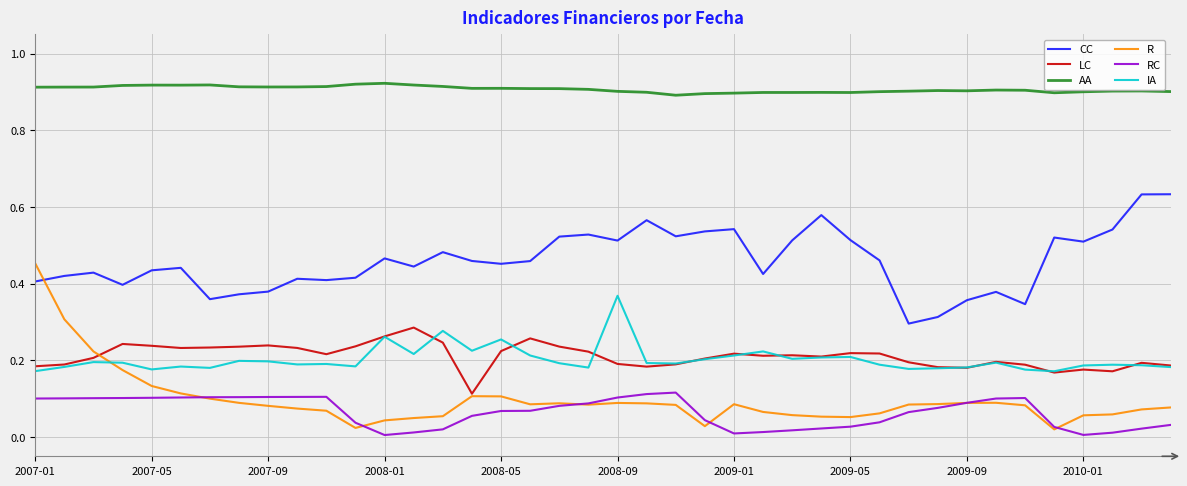

Which series has the largest range (max minus min)?

R